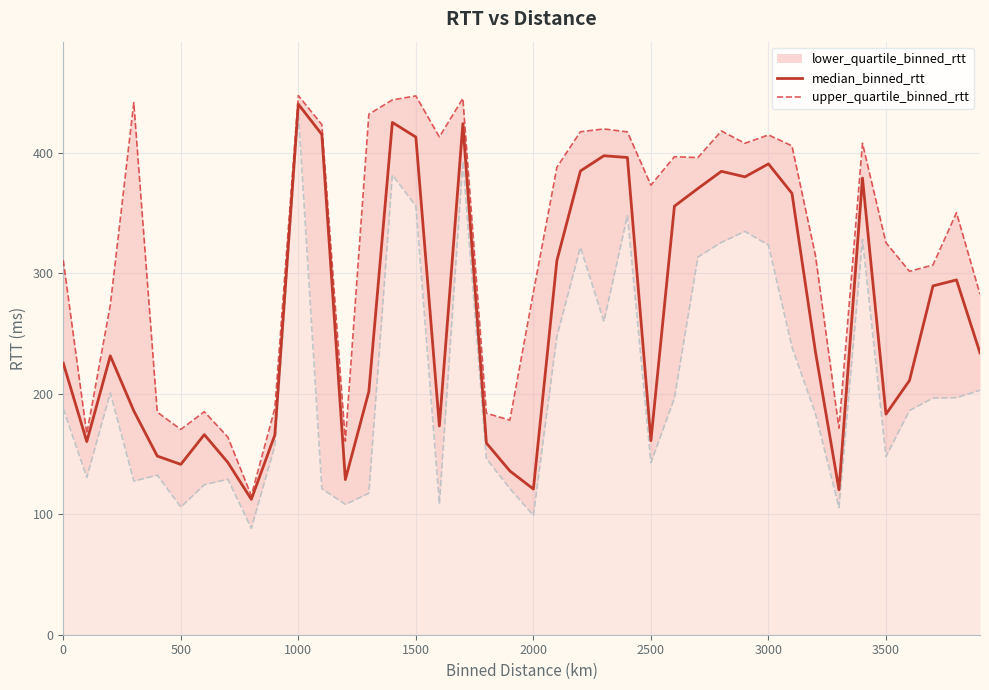

At which label does median_binned_rtt reach its peak?

1000